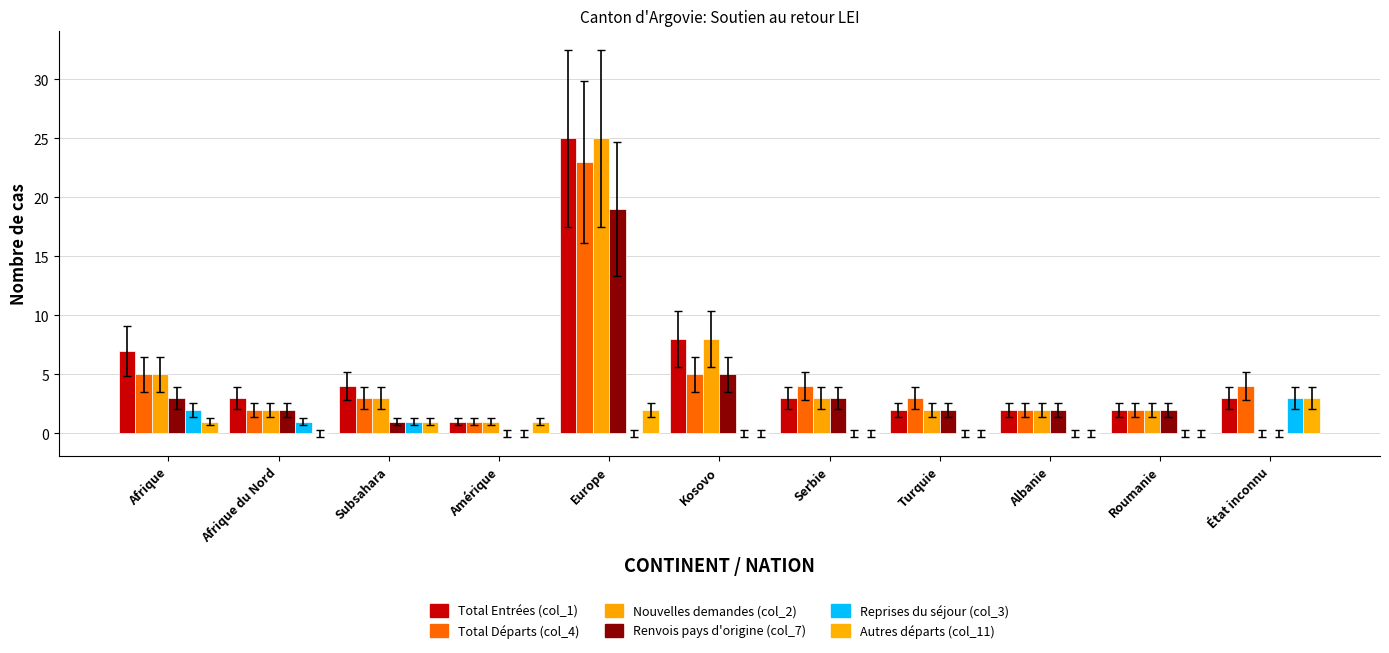

At which label does Renvois pays d'origine (col_7) first exceed 2?

Afrique